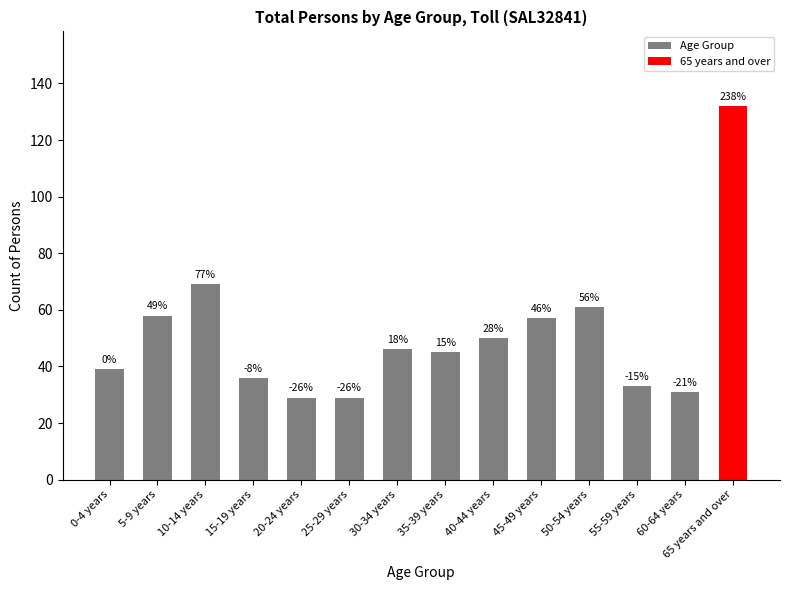

Are the bars horizontal?

No